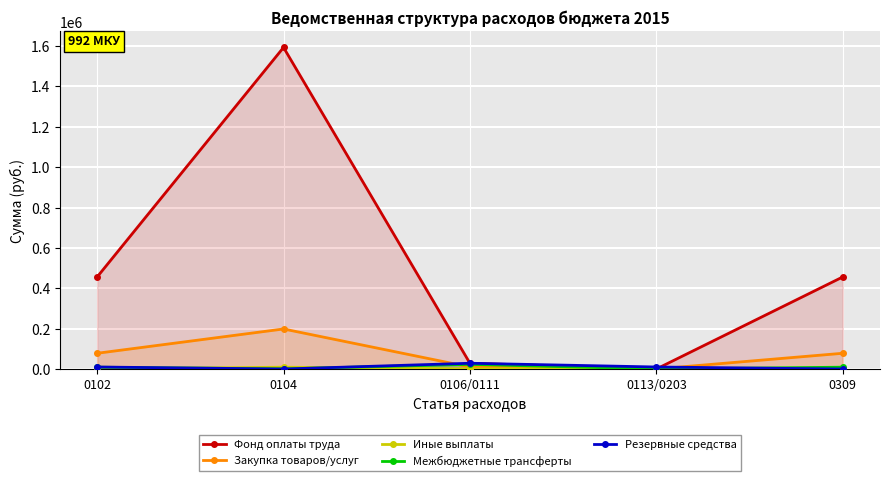

How many intersections are there between Иные выплаты and Фонд оплаты труда?

2